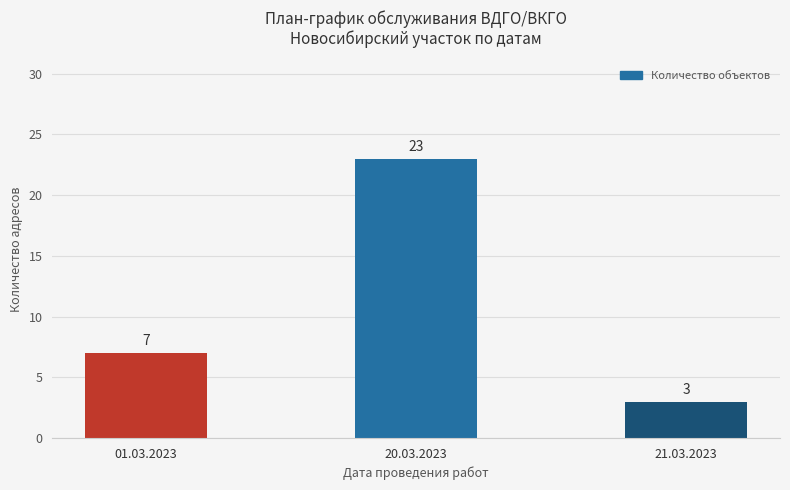

Count the values in the range 3 to 23.

3